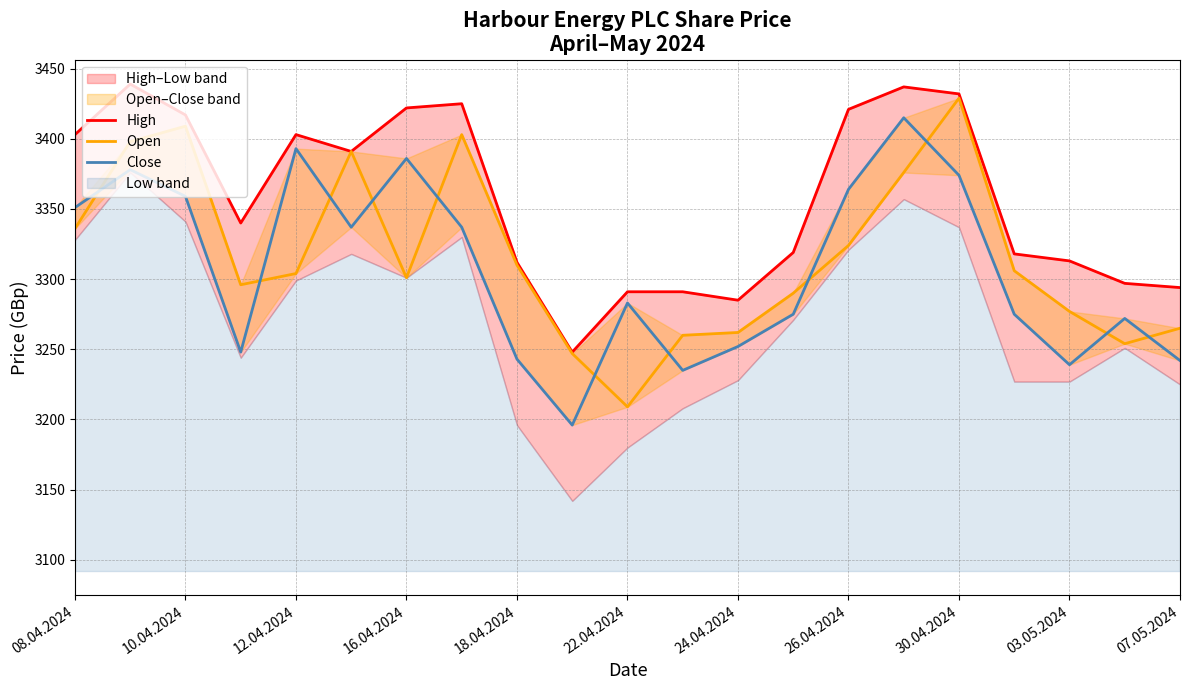

At 18.04.2024, list the series in order from largest to smallest.

High, Open, Close